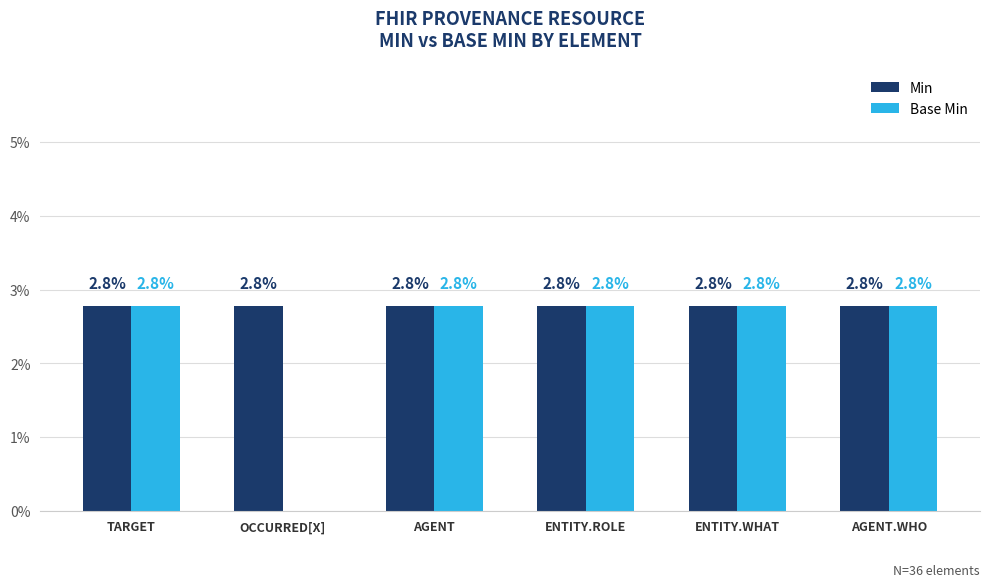

What is the maximum value shown in the chart?

2.8